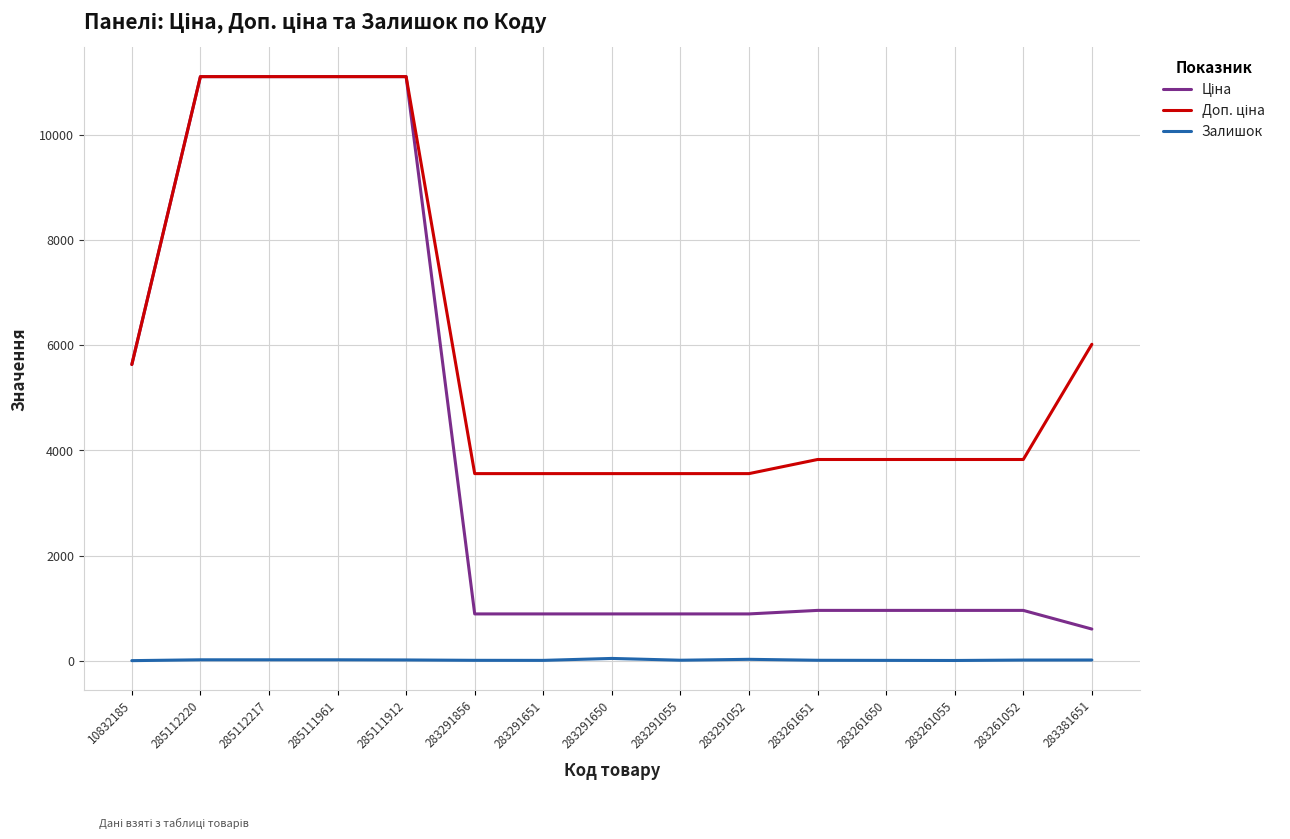

Where is Залишок nearest to the value 22?

283291052